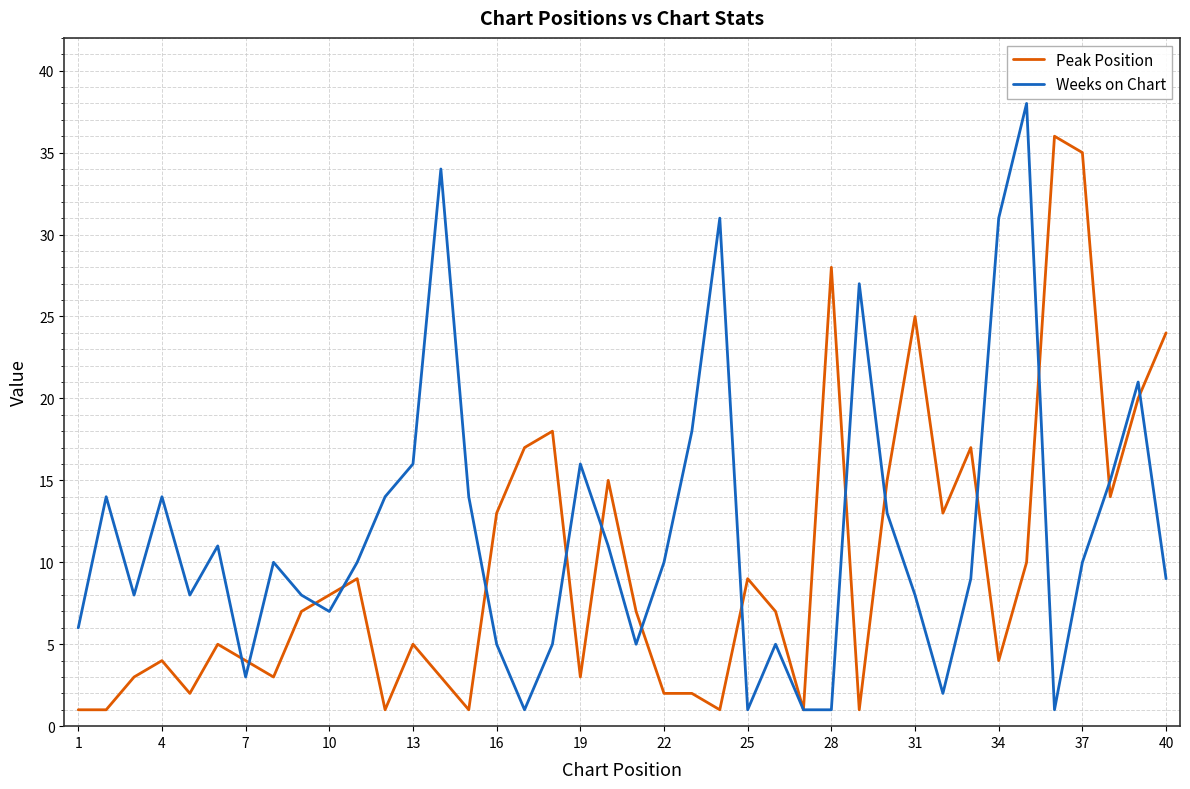

List the series in order of their overall mean, lowest first.

Peak Position, Weeks on Chart